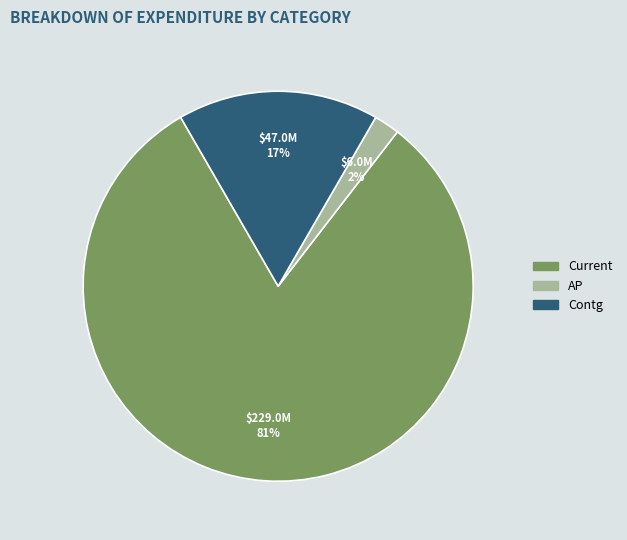

Which category has the smallest portion of the pie?

AP